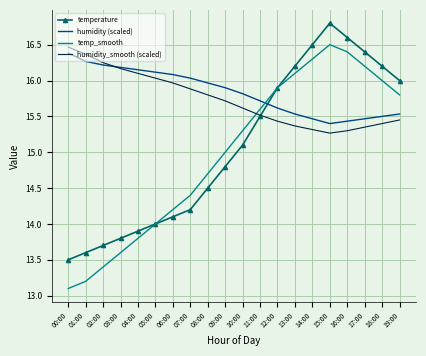

Rank the series at 04:00 from highest to lowest value.

humidity (scaled), humidity_smooth (scaled), temperature, temp_smooth